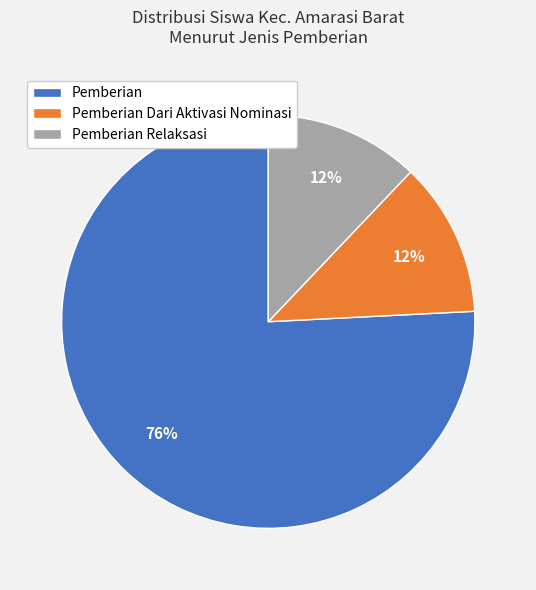

True or false: Pemberian Relaksasi accounts for 12% of the total.

True